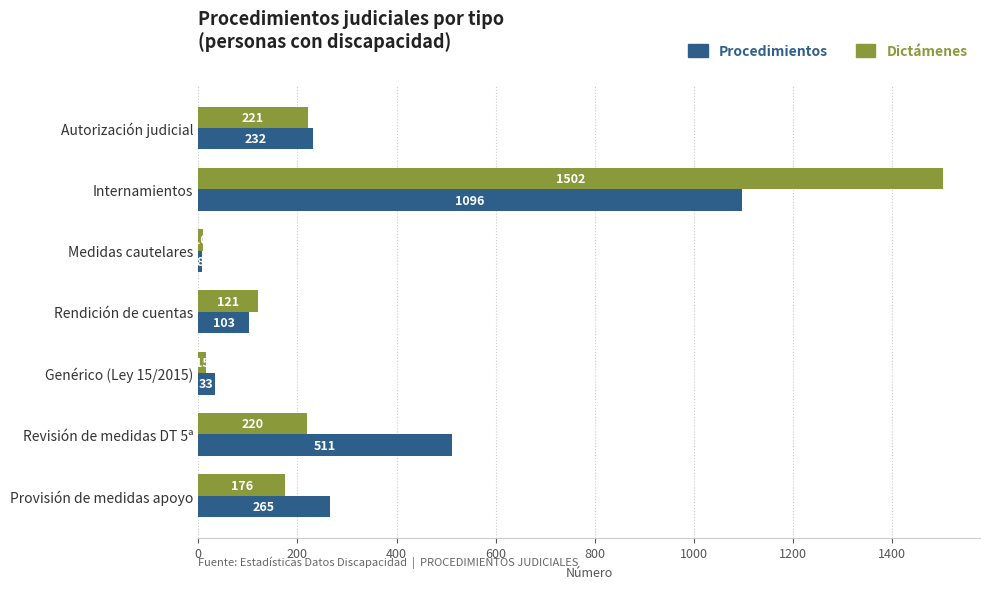

List the labels in order of Dictámenes value, smallest first.

Medidas cautelares, Genérico (Ley 15/2015), Rendición de cuentas, Provisión de medidas apoyo, Revisión de medidas DT 5ª, Autorización judicial, Internamientos